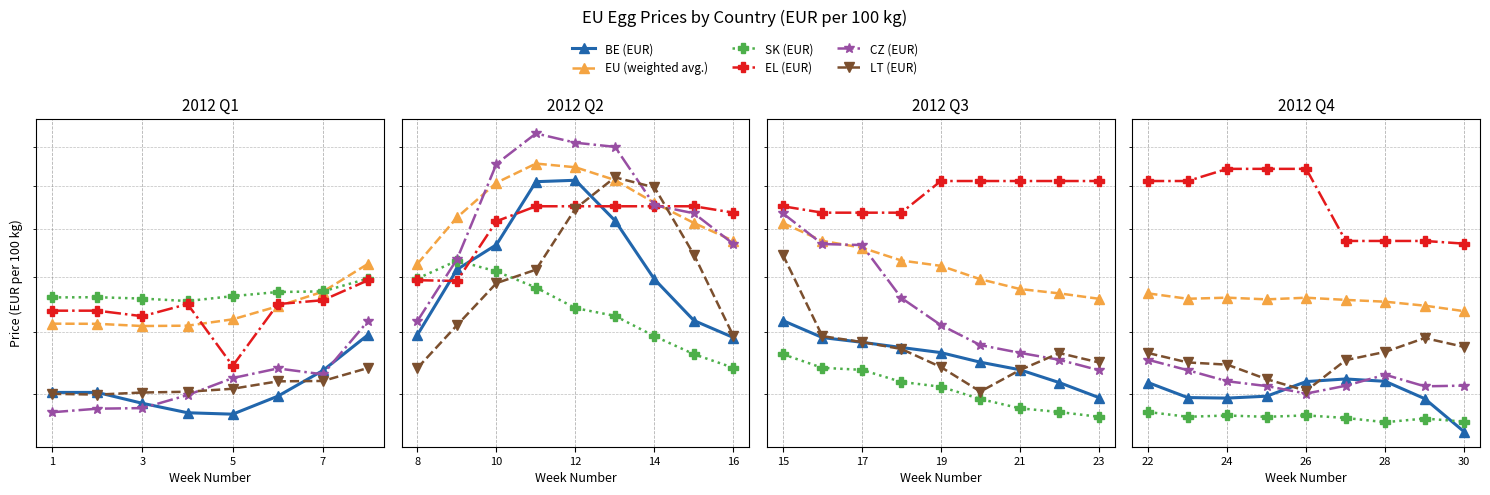

What are all the series names shown in the legend?

BE (EUR), EU (weighted avg.), SK (EUR), EL (EUR), CZ (EUR), LT (EUR)